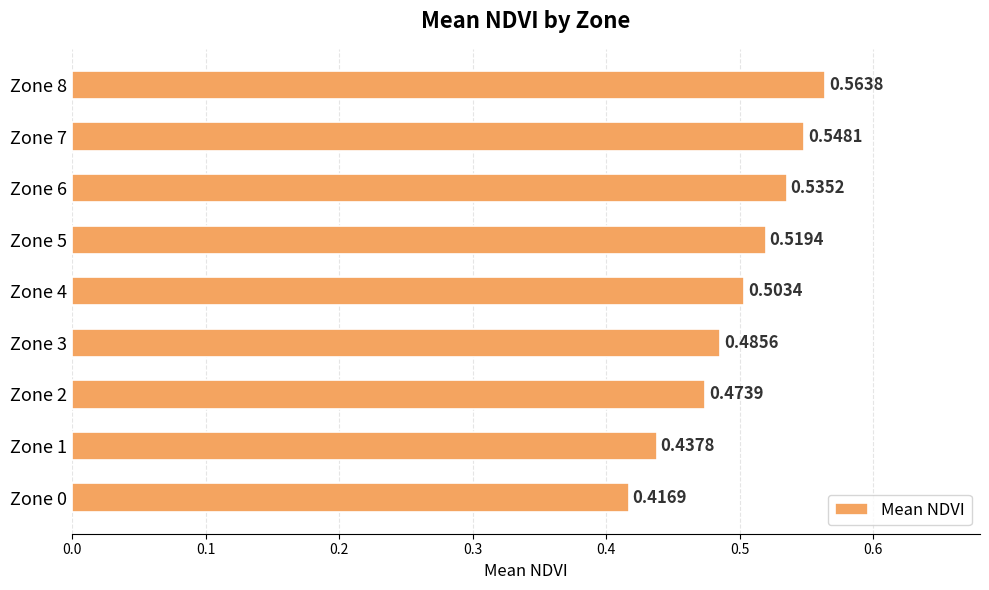

What is the change in value from Zone 3 to Zone 8?

+0.1